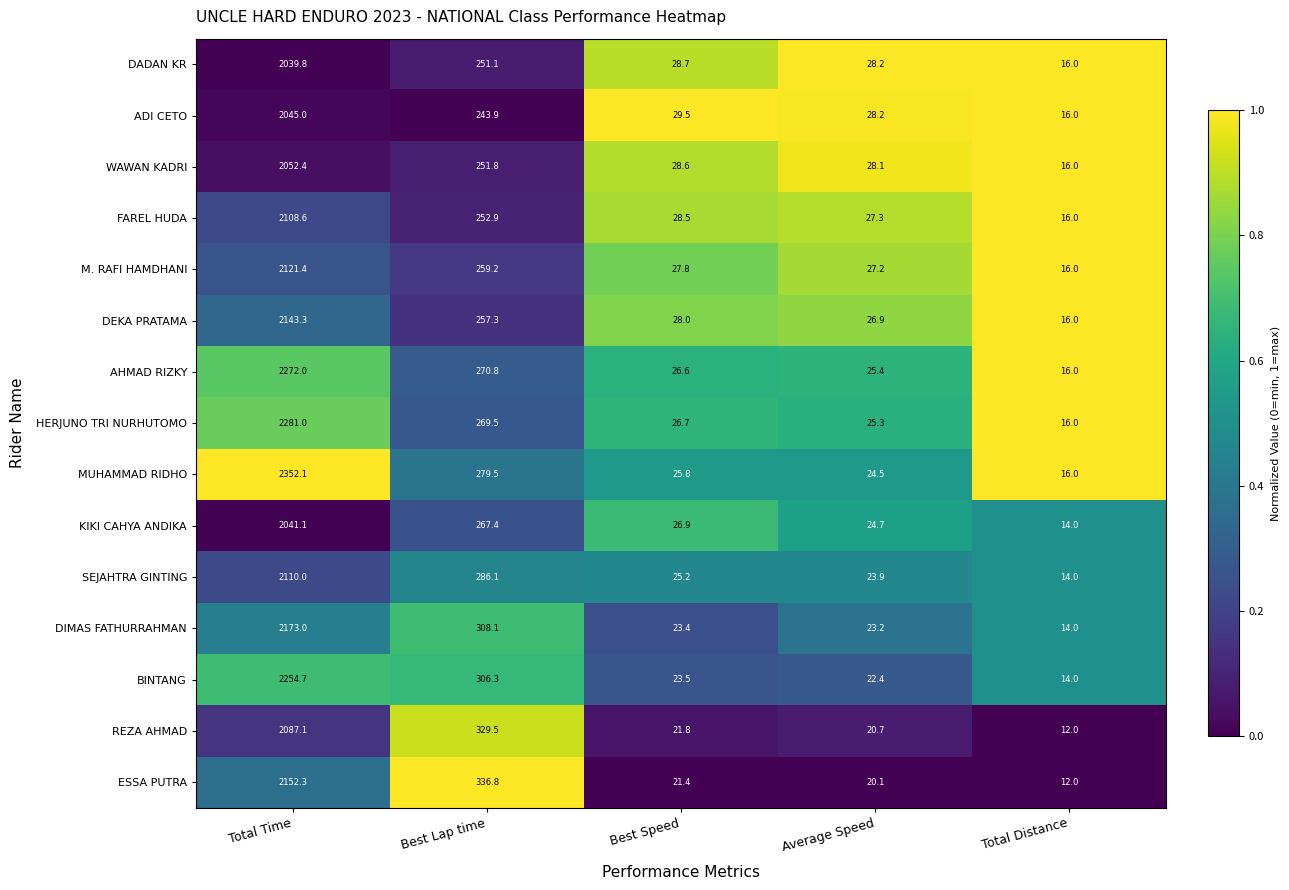

What is the maximum value shown in the chart?

2352.1